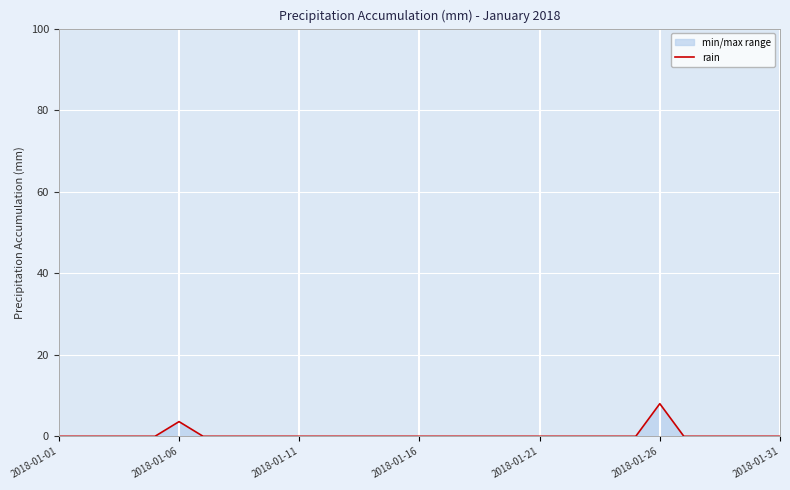

The chart shows a value of 0.0 at 2018-01-21. True or false?

True